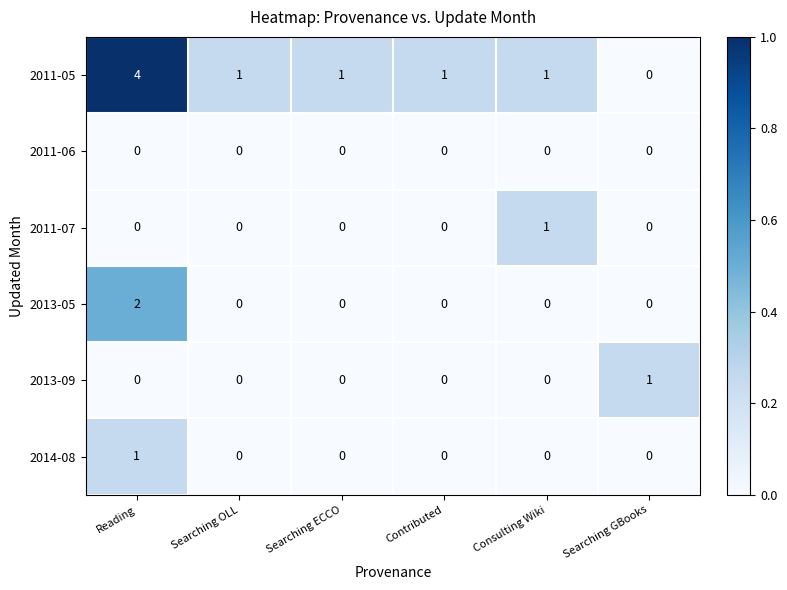

Which category has the lowest value in the 2011-05 series?

Searching GBooks